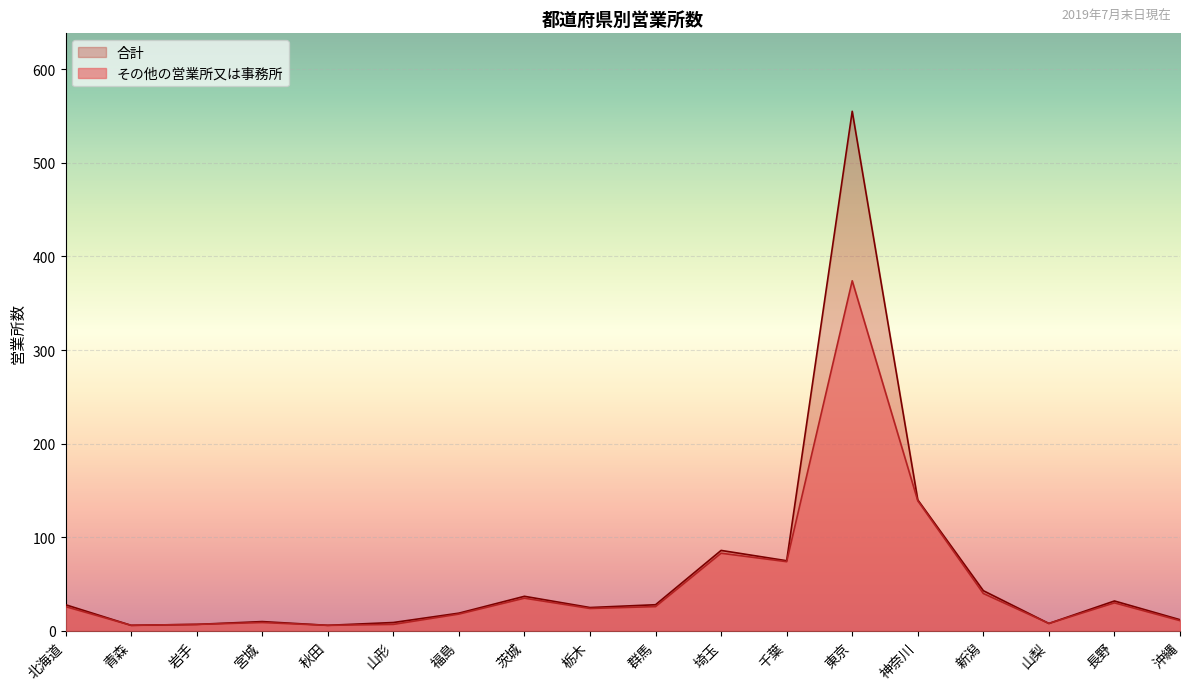

Where is the first local maximum for 合計?

宮城